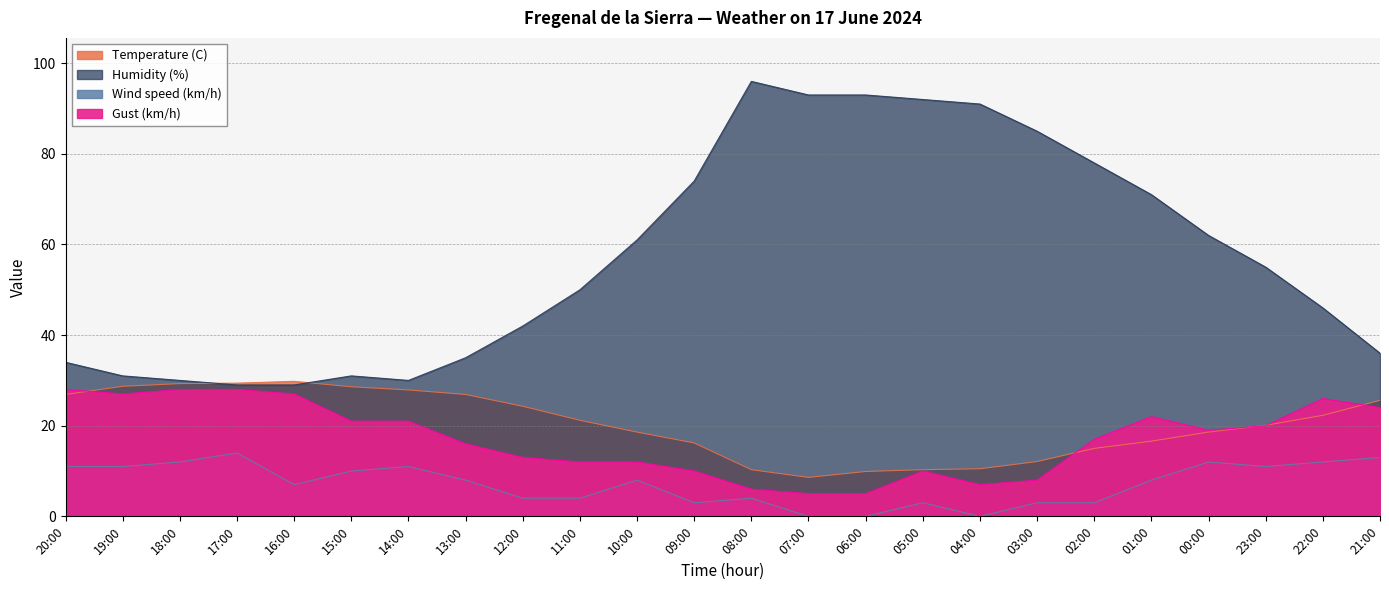

Which has a higher value, 06:00 or 04:00?

04:00